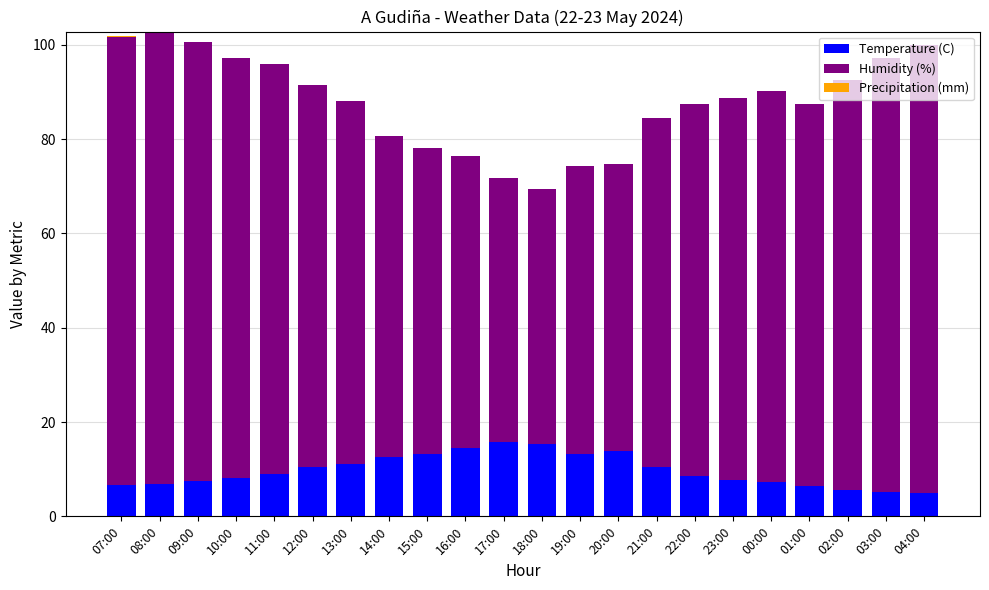

What is the sum of all Temperature (C) values?

214.2